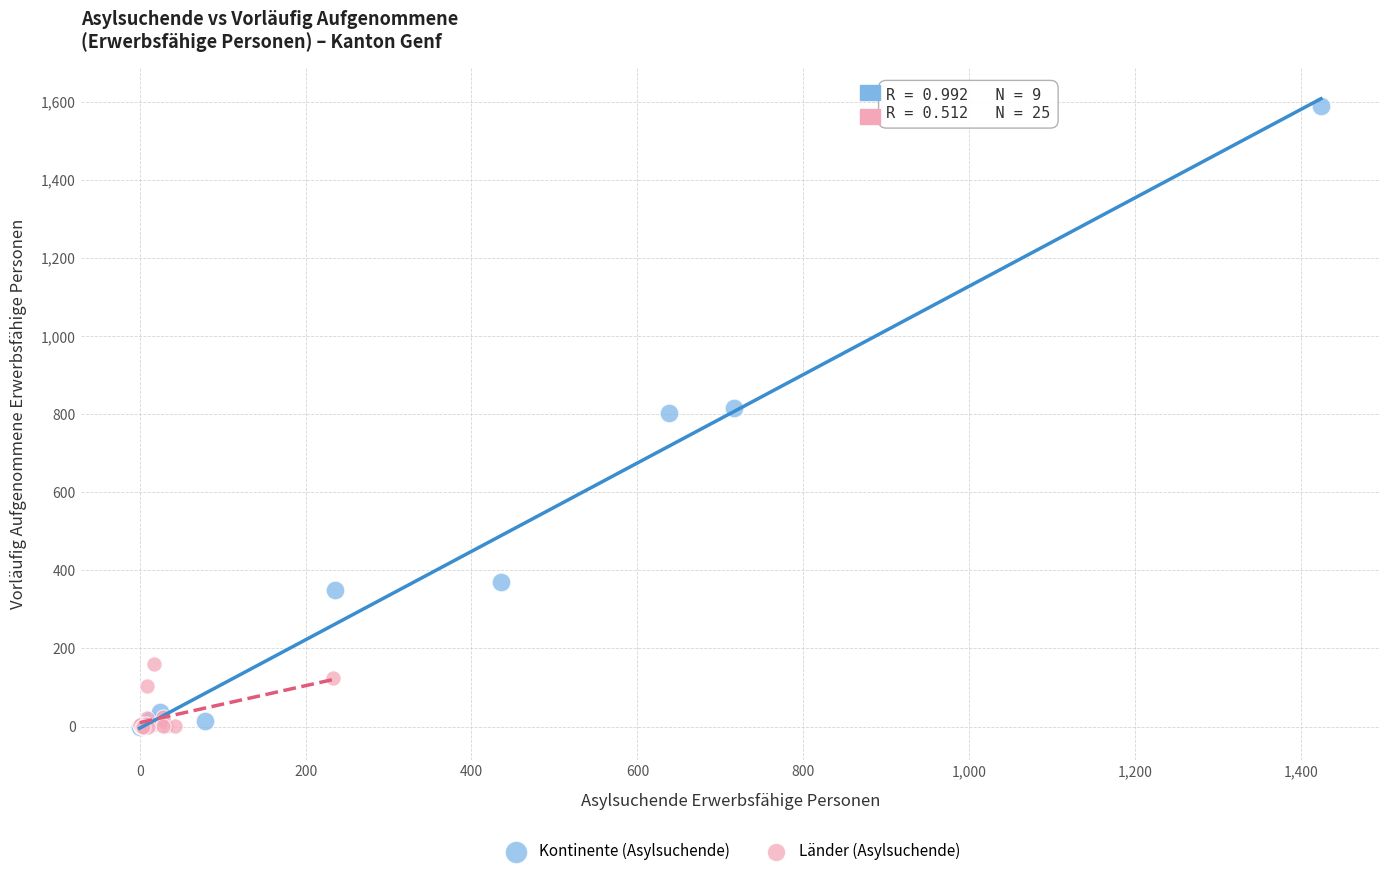

Which series contains the highest Y value?

Kontinente (Asylsuchende)